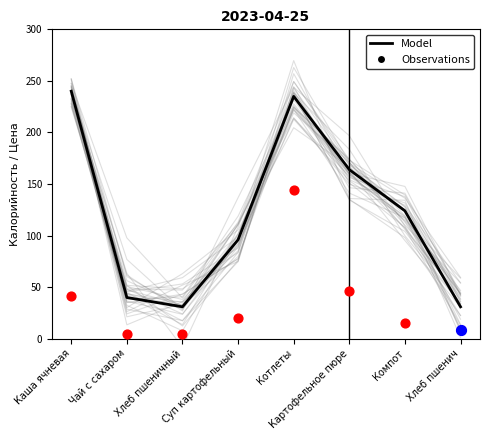

At how many categories does at least one series exceed 202?

2